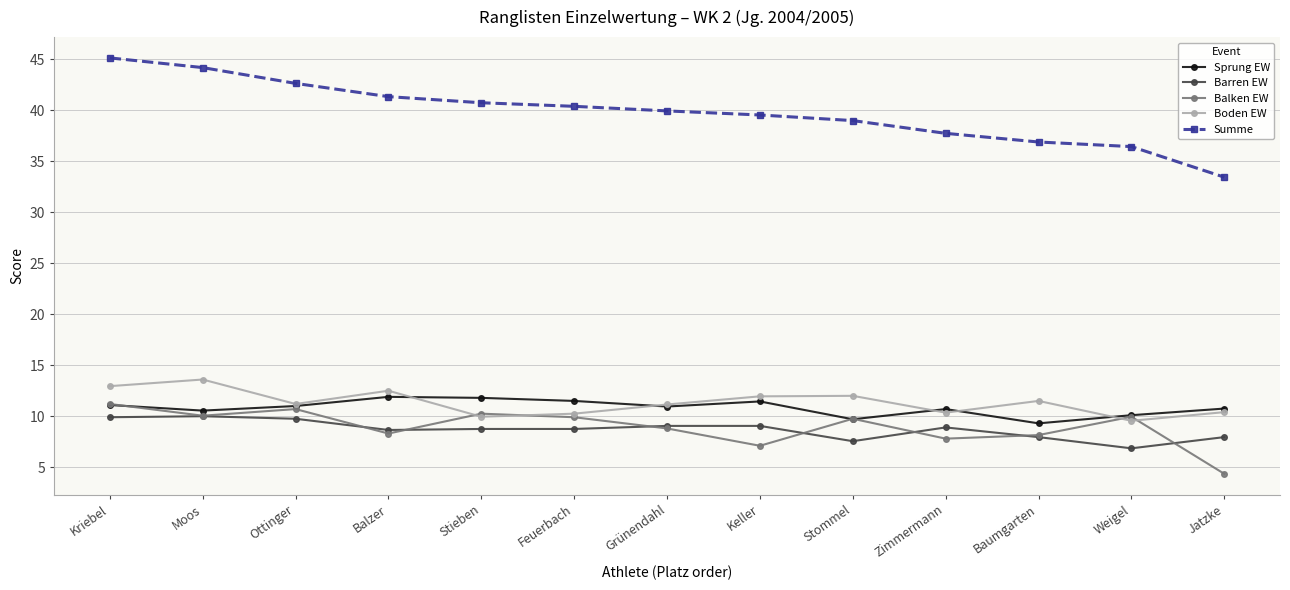

At which category is the sum across all series the highest?

Kriebel